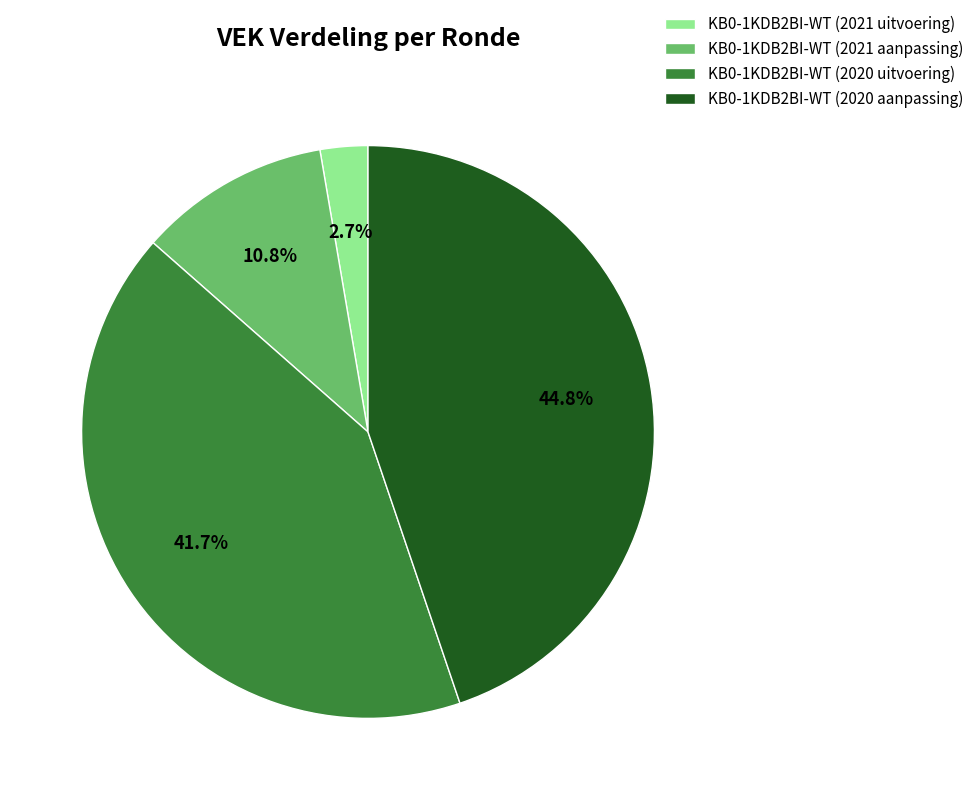

What is the ratio of the value at KB0-1KDB2BI-WT (2020 uitvoering) to the value at KB0-1KDB2BI-WT (2020 aanpassing)?

0.9